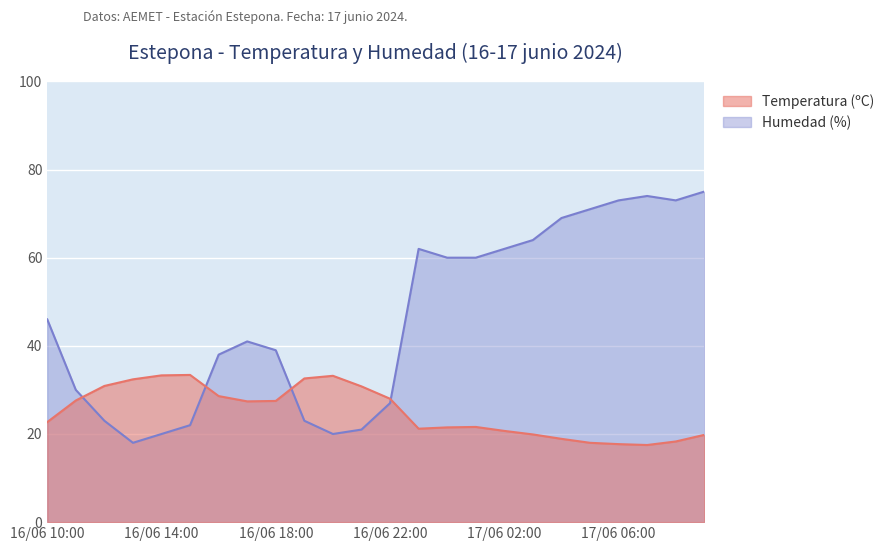

What is the lowest value of the Temperatura (ºC) series?

17.5